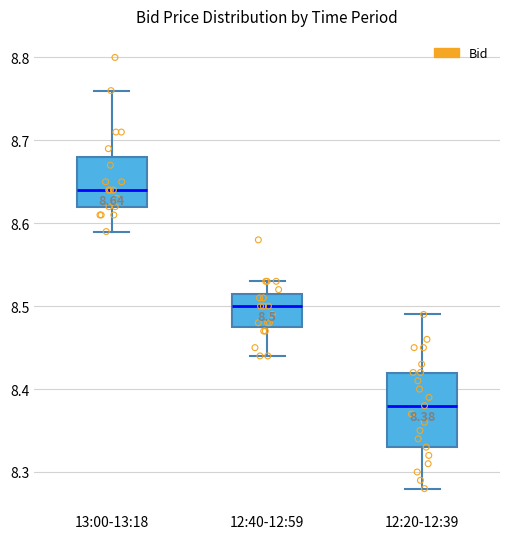

Comparing the boxes themselves (not the whiskers), which one is the tallest?

12:20-12:39